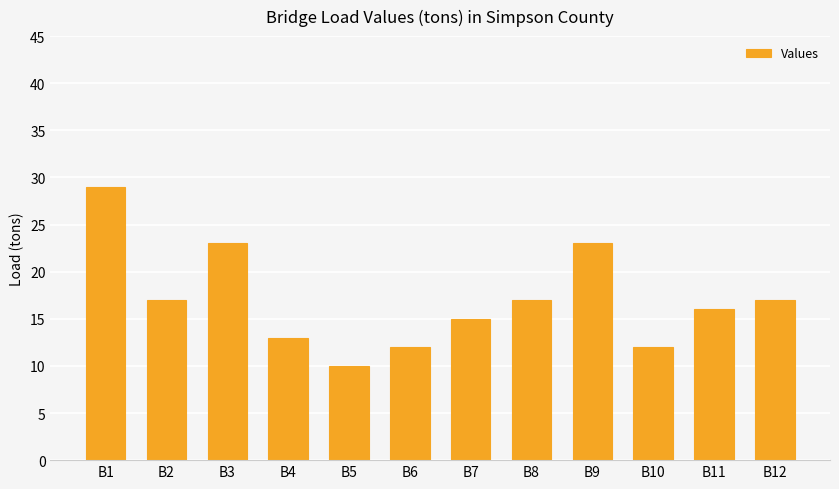

What is the approximate value at B9, to the nearest 5?

25